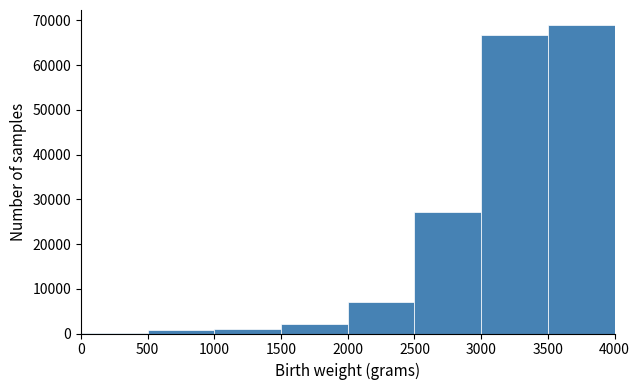

Over which range of the x-axis is the bar tallest?

3500 to 4000